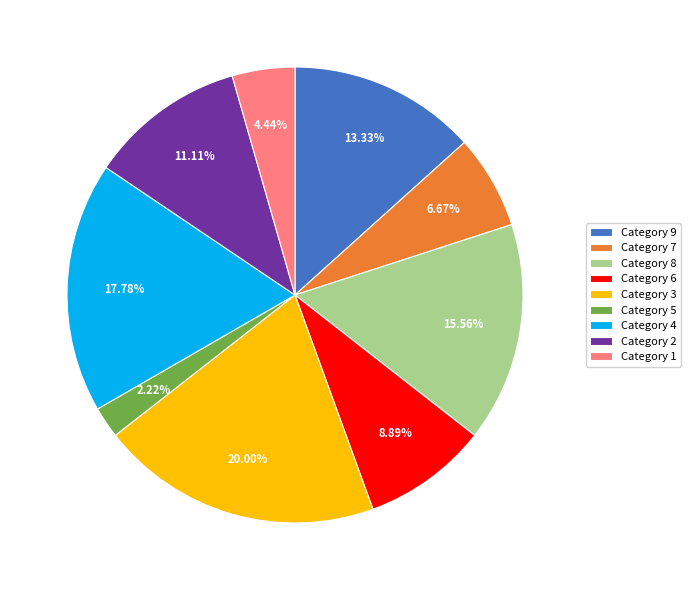

How many slices are in this pie chart?

9